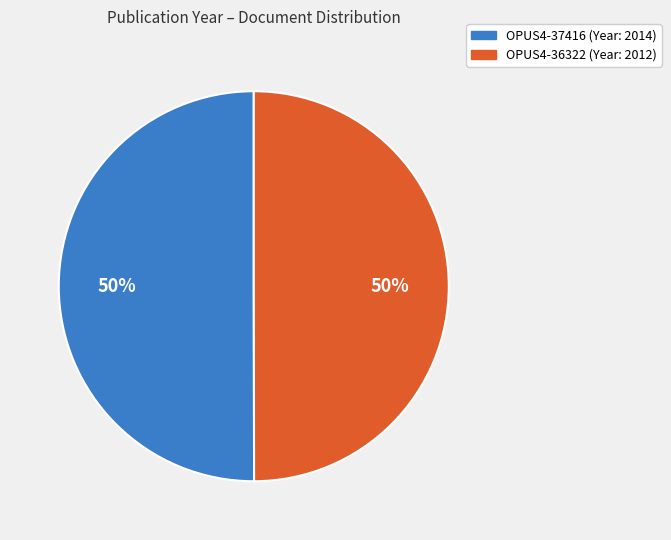

What is the ratio of the value at OPUS4-37416 to the value at OPUS4-36322?

1.0